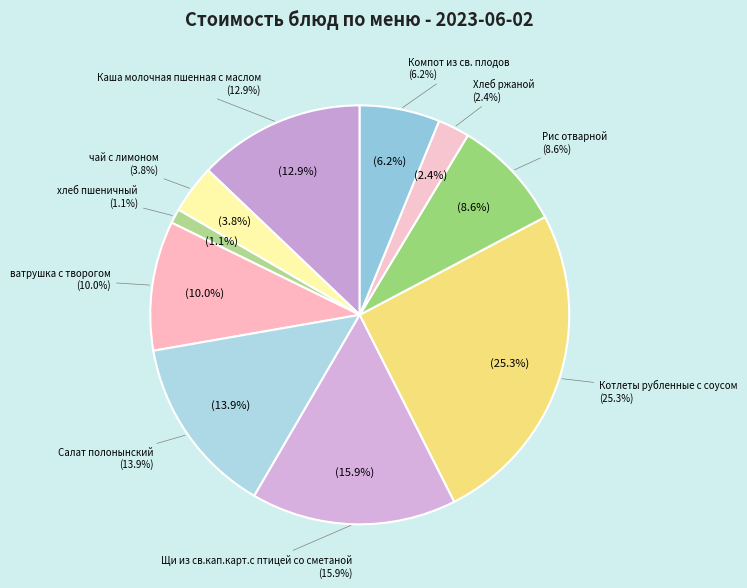

Which slice is the largest?

Котлеты рубленные с соусом